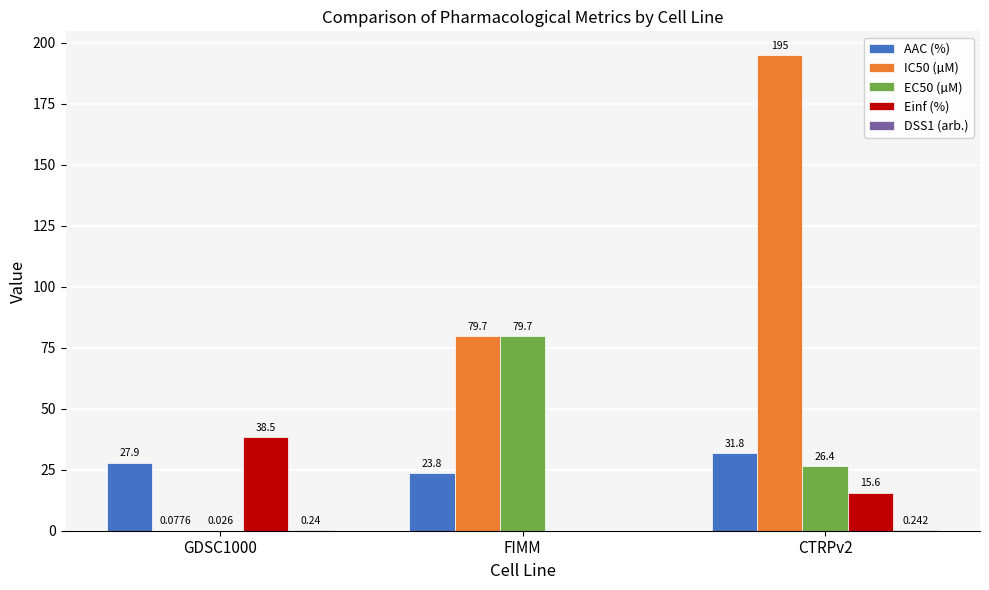

Where does the IC50 (µM) series first go above 79?

FIMM